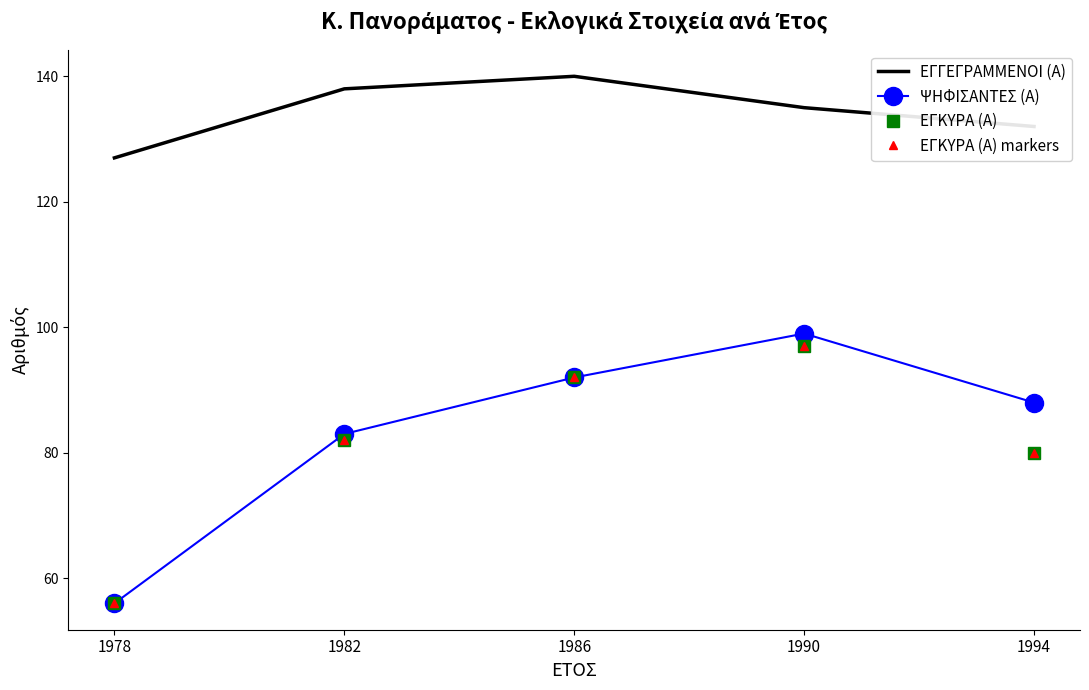

Which series has the largest total across all categories?

ΕΓΓΕΓΡΑΜΜΕΝΟΙ (Α)